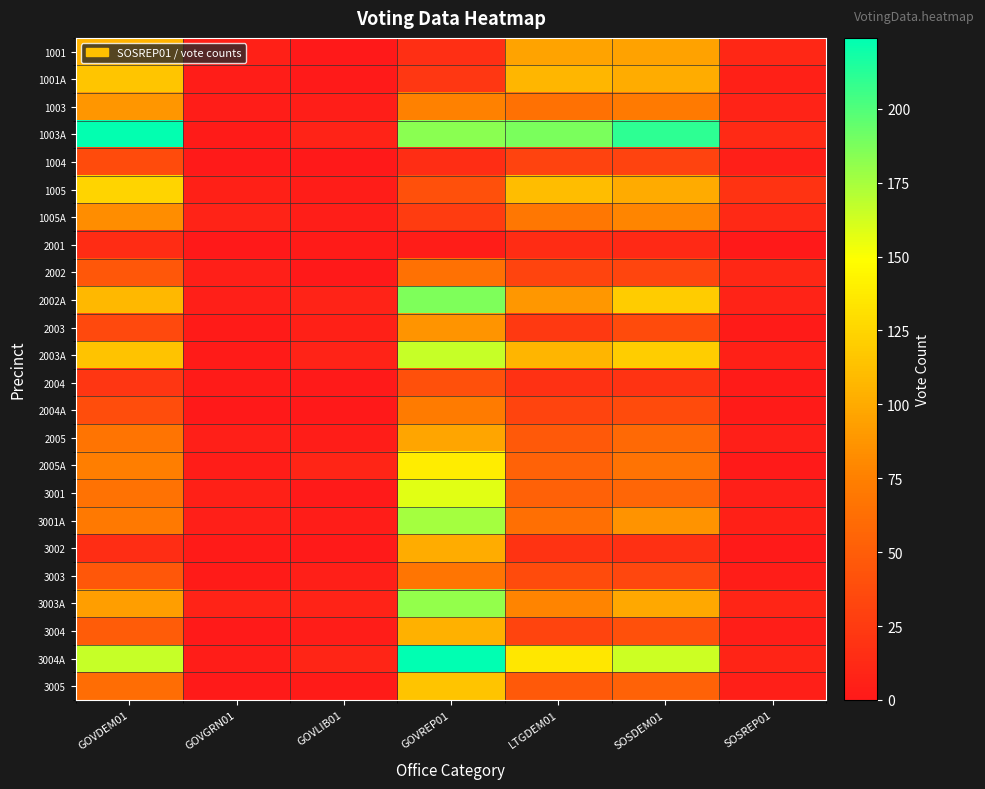

Rank the series at GOVLIB01 from lowest to highest value.

1001, 1004, 2002, 2004A, 1001A, 2004, 3001, 3002, 2001, 3005, 1005, 2005, 3001A, 3004, 1003, 1005A, 3003, 2003, 1003A, 2002A, 2003A, 3003A, 2005A, 3004A